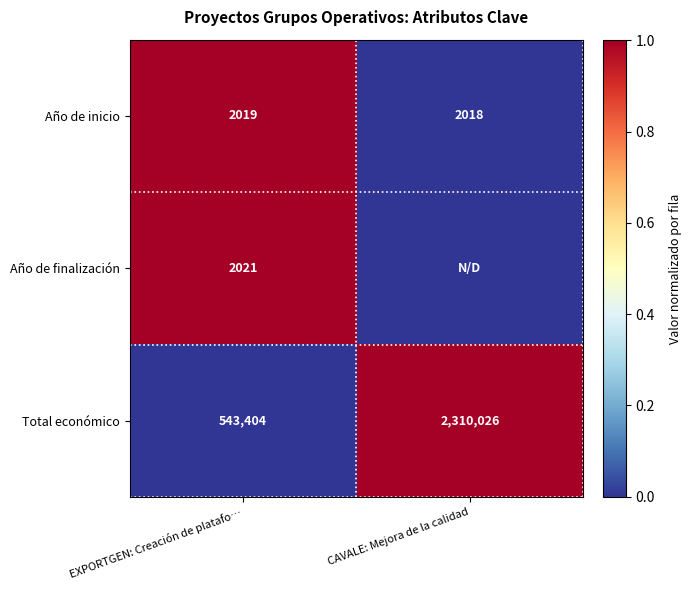

What is the difference between the Año de inicio values at CAVALE: Mejora de la calidad and EXPORTGEN: Creación de platafo…?

1